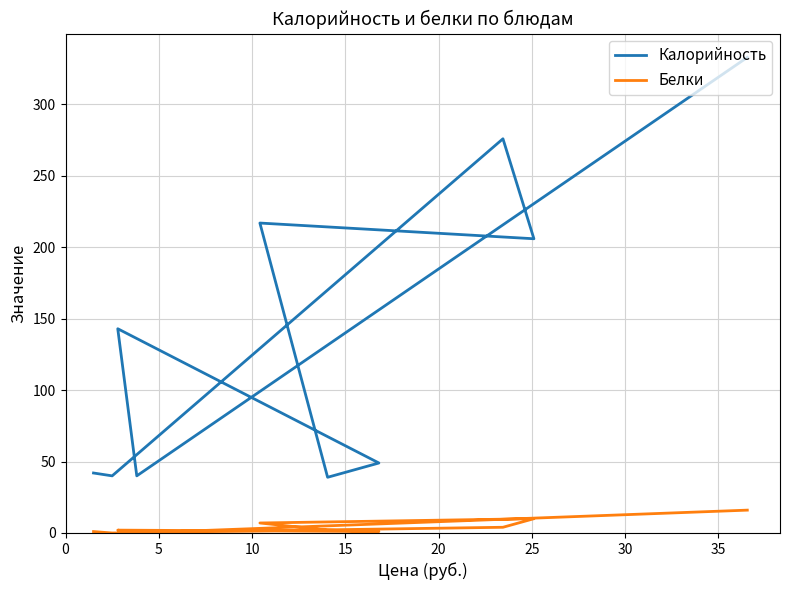

Is the value of Белки at 40 greater than the value of Калорийность at 10?

No